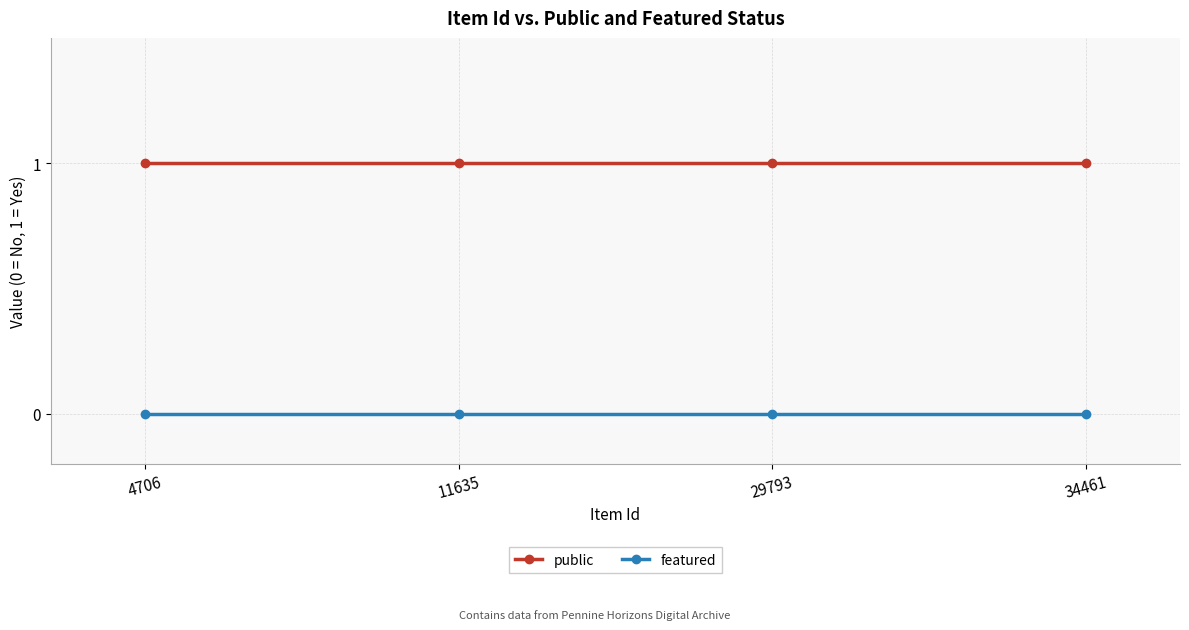

Rank the series by their average value, from lowest to highest.

featured, public